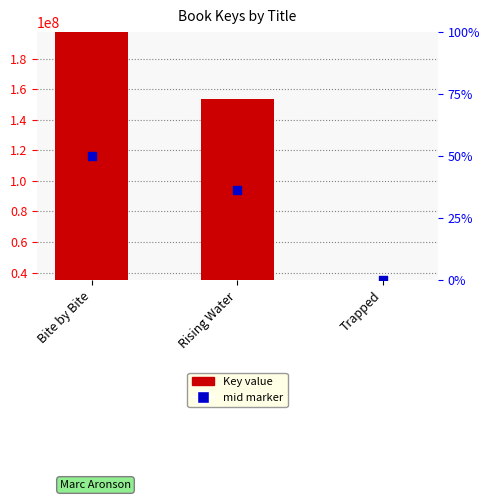

What is the total value across all series at Rising Water?

248018445